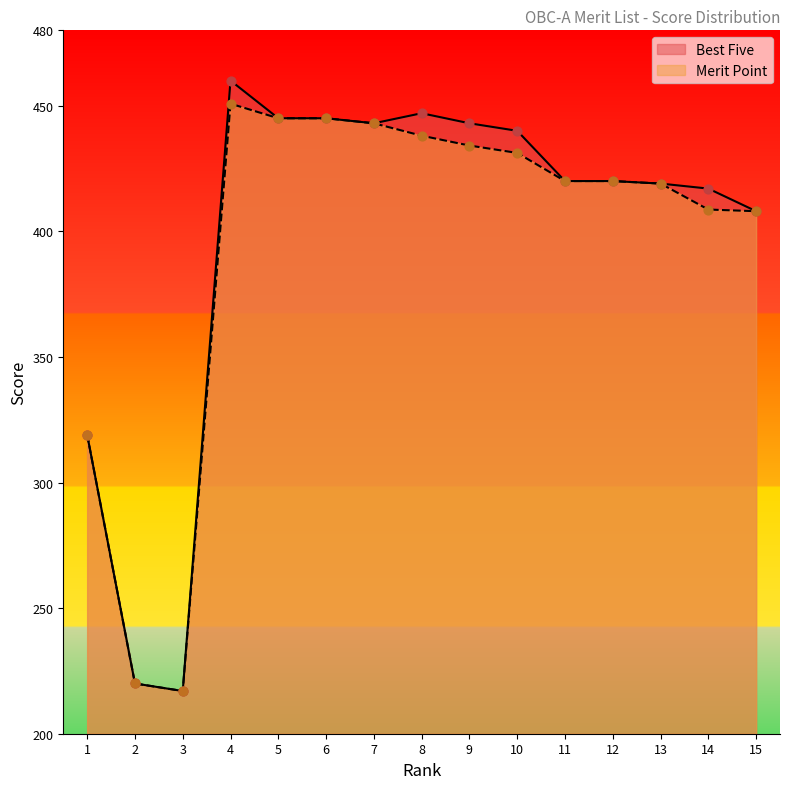

Is the value of Best Five at 11 greater than the value of Merit Point at 4?

No